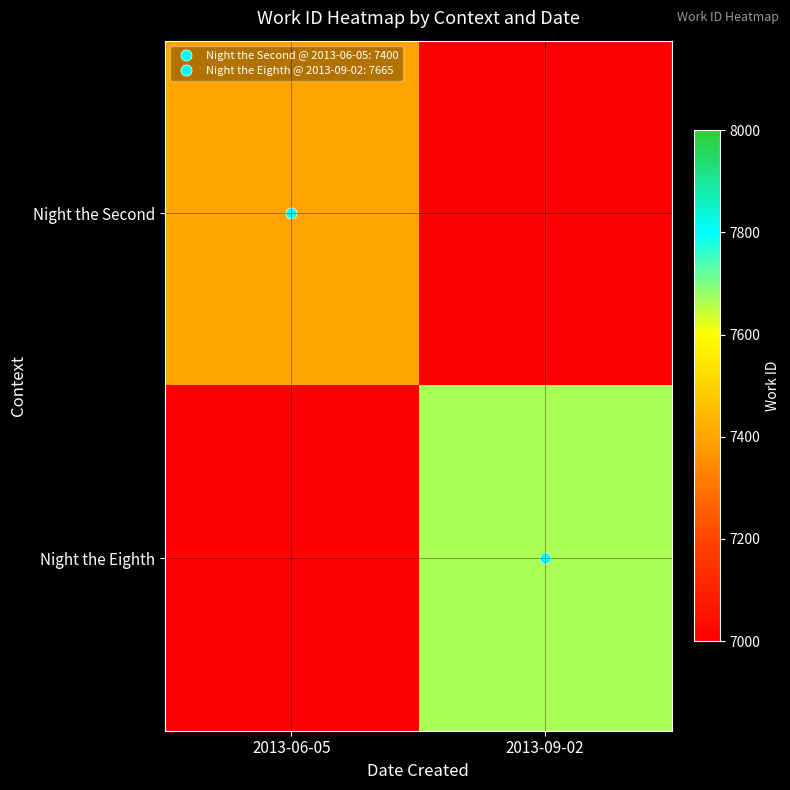

At which category is the sum across all series the highest?

2013-09-02